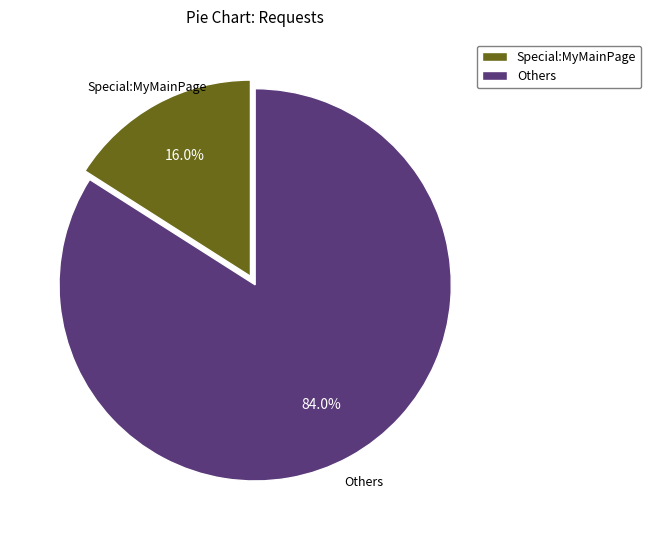

Which slice is the largest?

Others